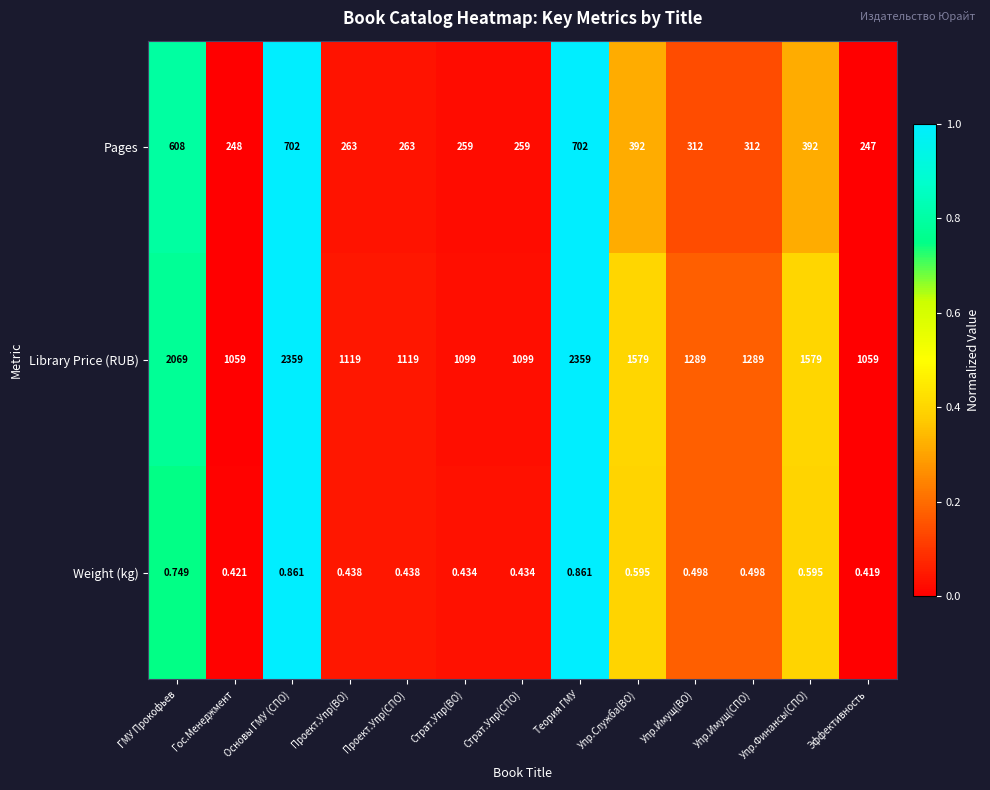

At which category does the chart reach its minimum across all series?

Эффективность